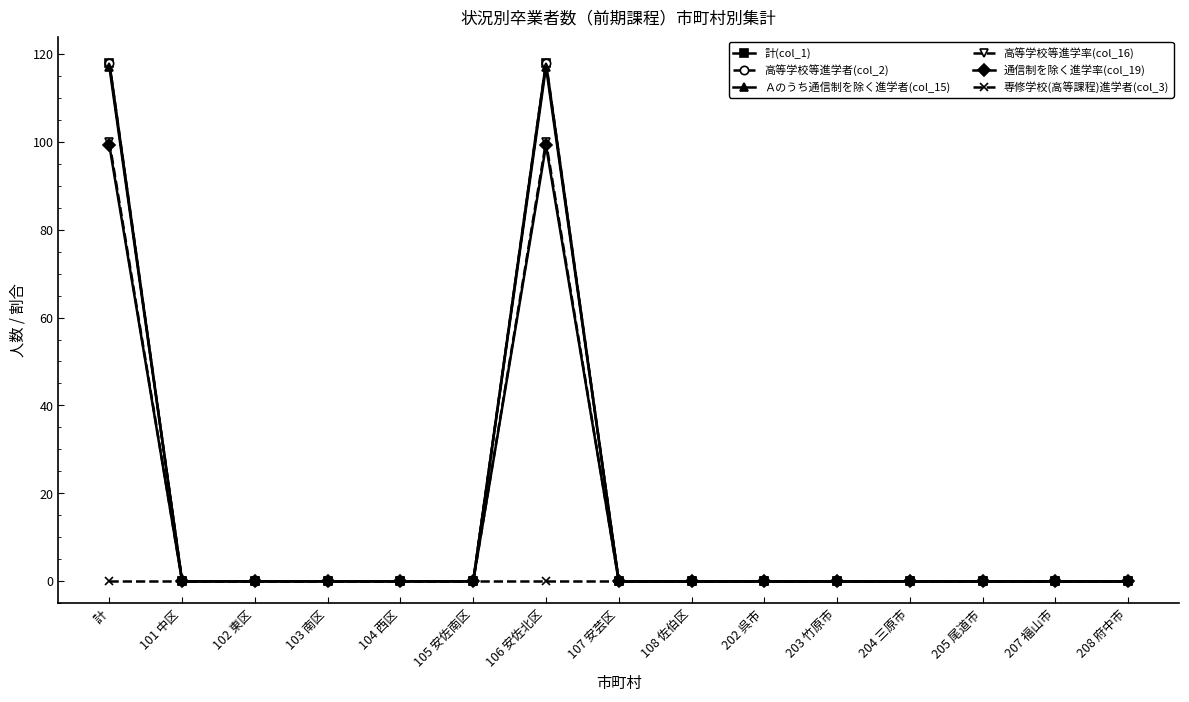

Is this an area chart (filled region under the line)?

No